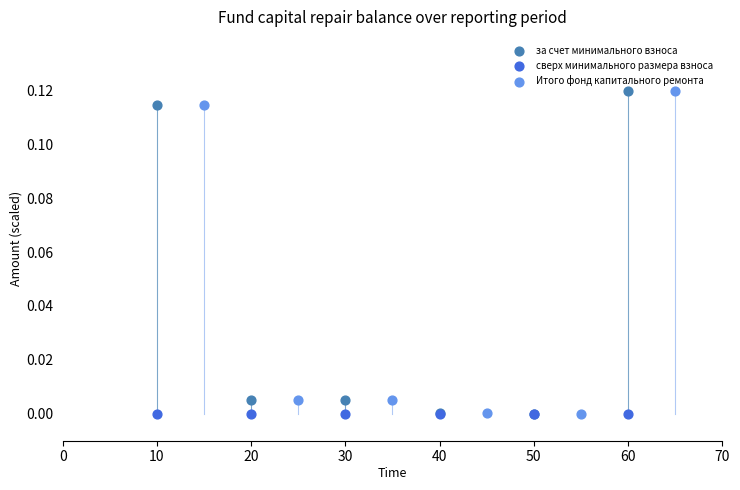

What are all the series names shown in the legend?

за счет минимального взноса, сверх минимального размера взноса, Итого фонд капитального ремонта